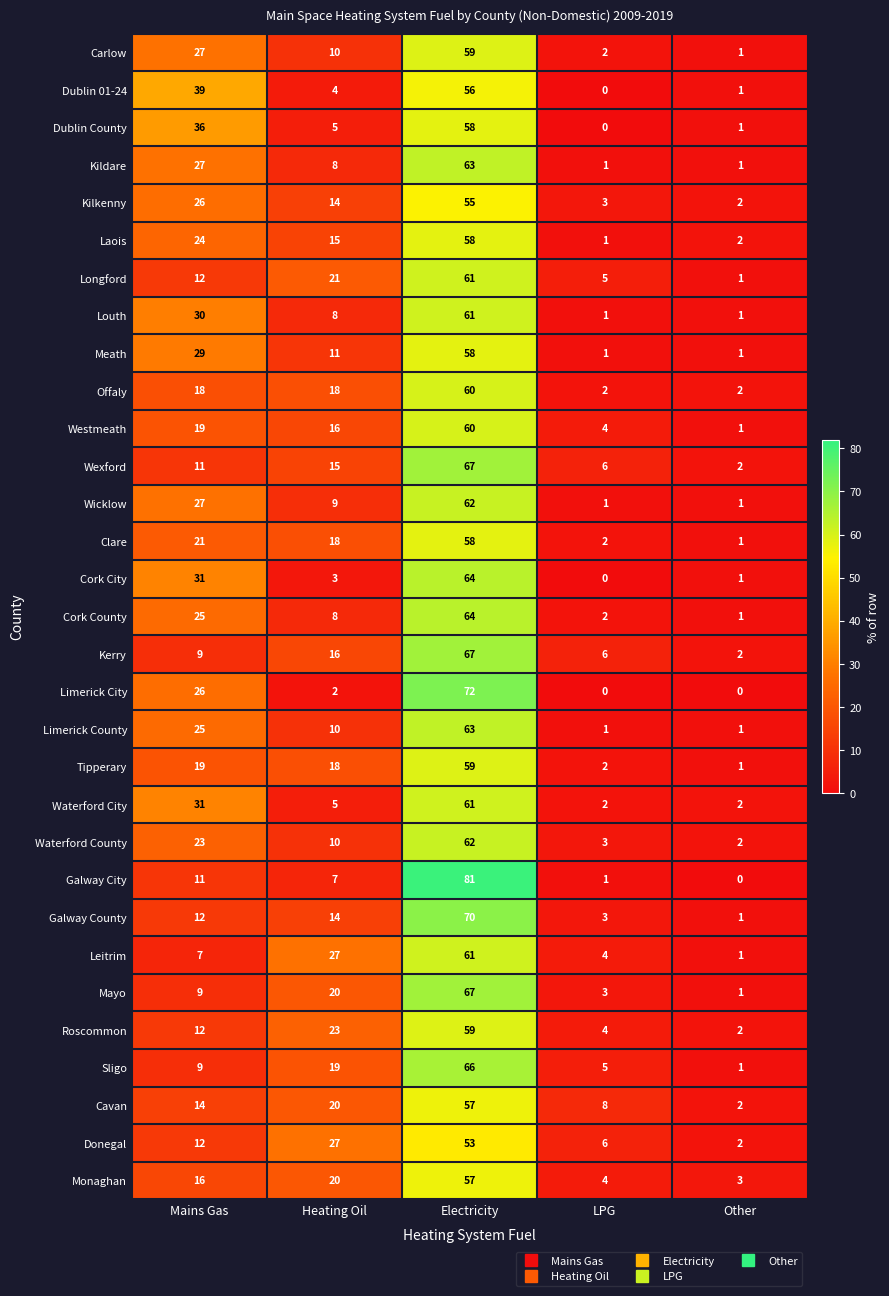

List the labels in order of Cork City value, smallest first.

LPG, Other, Heating Oil, Mains Gas, Electricity